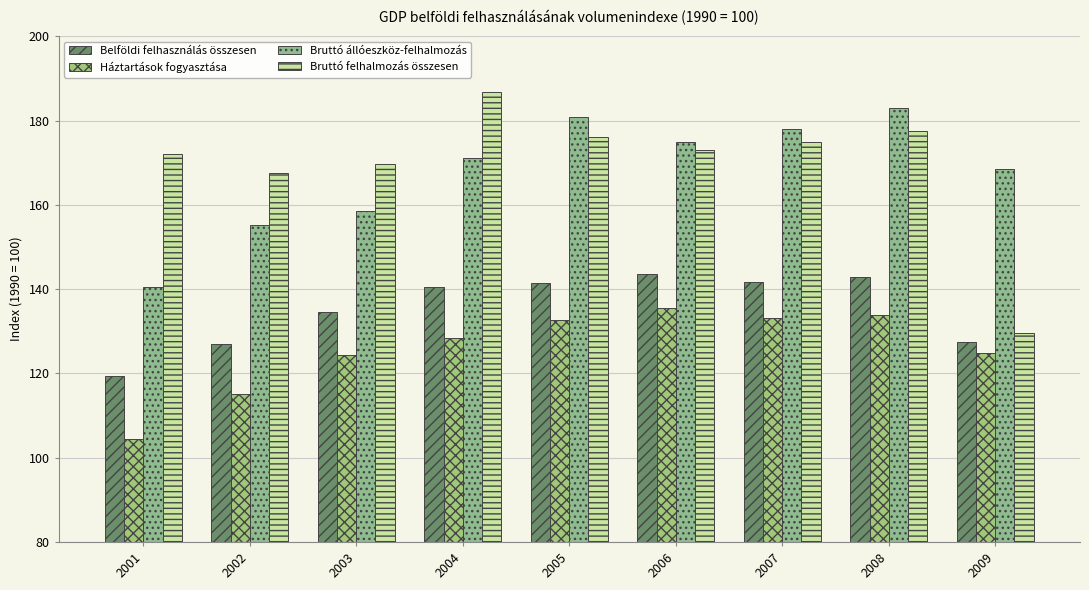

What is the spread (max minus min) of values at 2008?

49.1